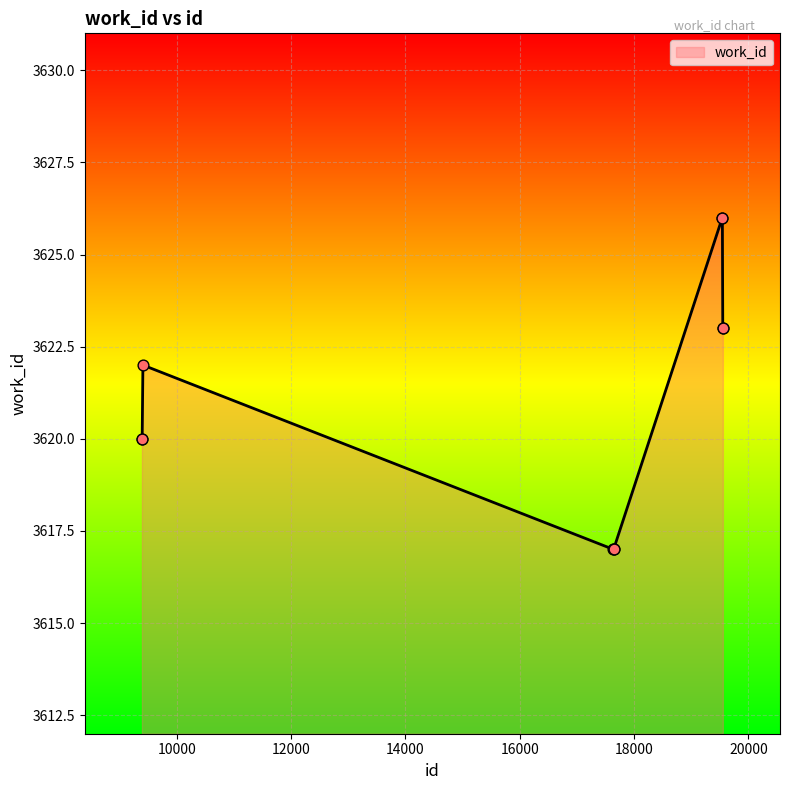

What is the maximum value shown in the chart?

3626